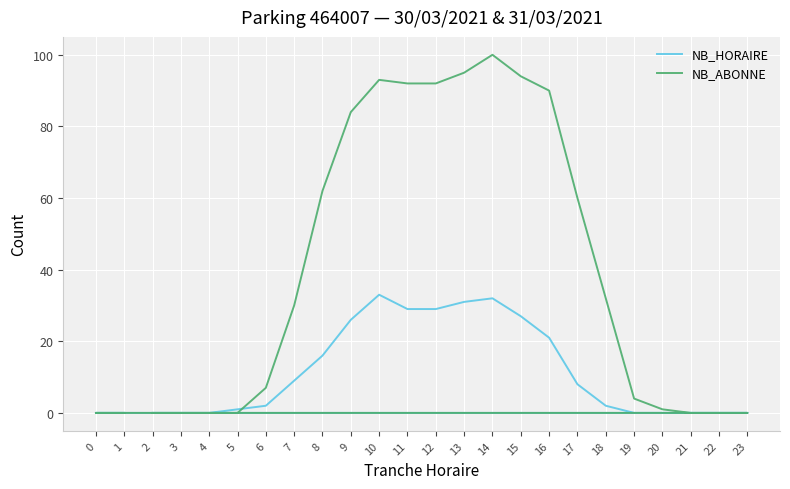

At how many categories does at least one series exceed 56?

10